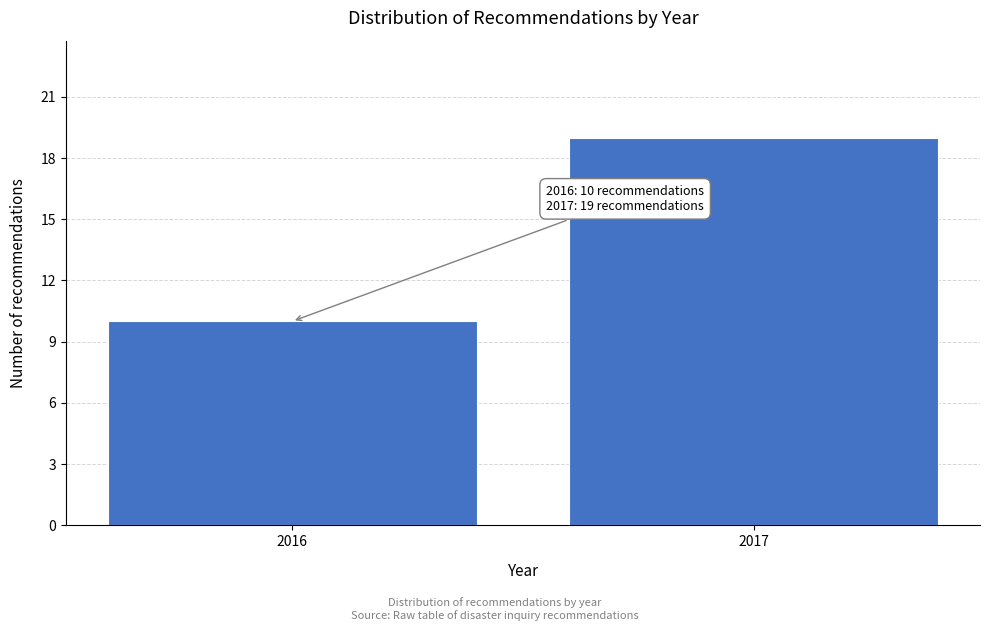

Reading left to right, what are all the values shown in this chart?

10	19